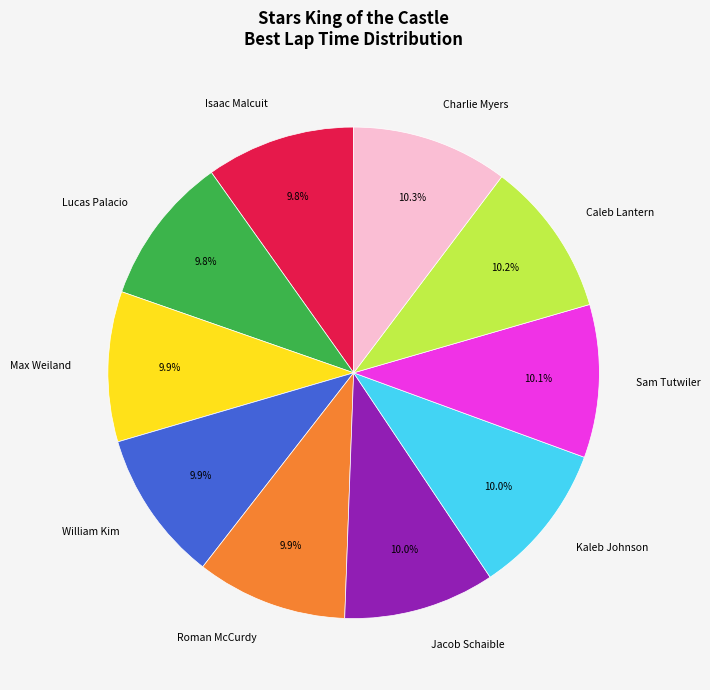

What is the ratio of the value at Sam Tutwiler to the value at Roman McCurdy?

1.0